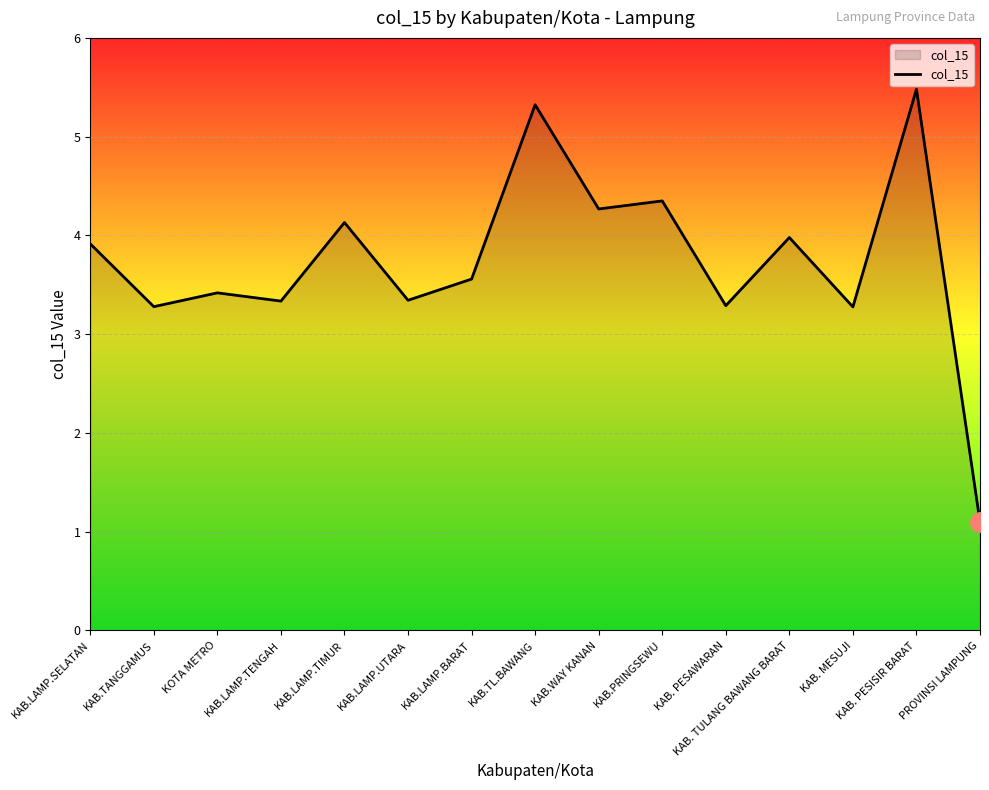

Which category has the lowest value across all series?

PROVINSI LAMPUNG